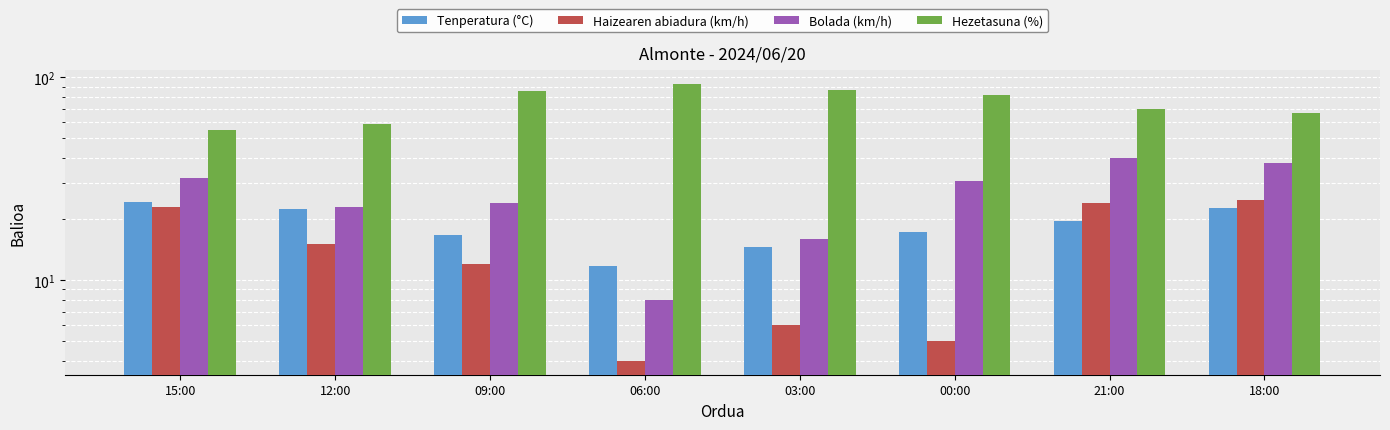

What is the label of the 1st bar from the left?

15:00